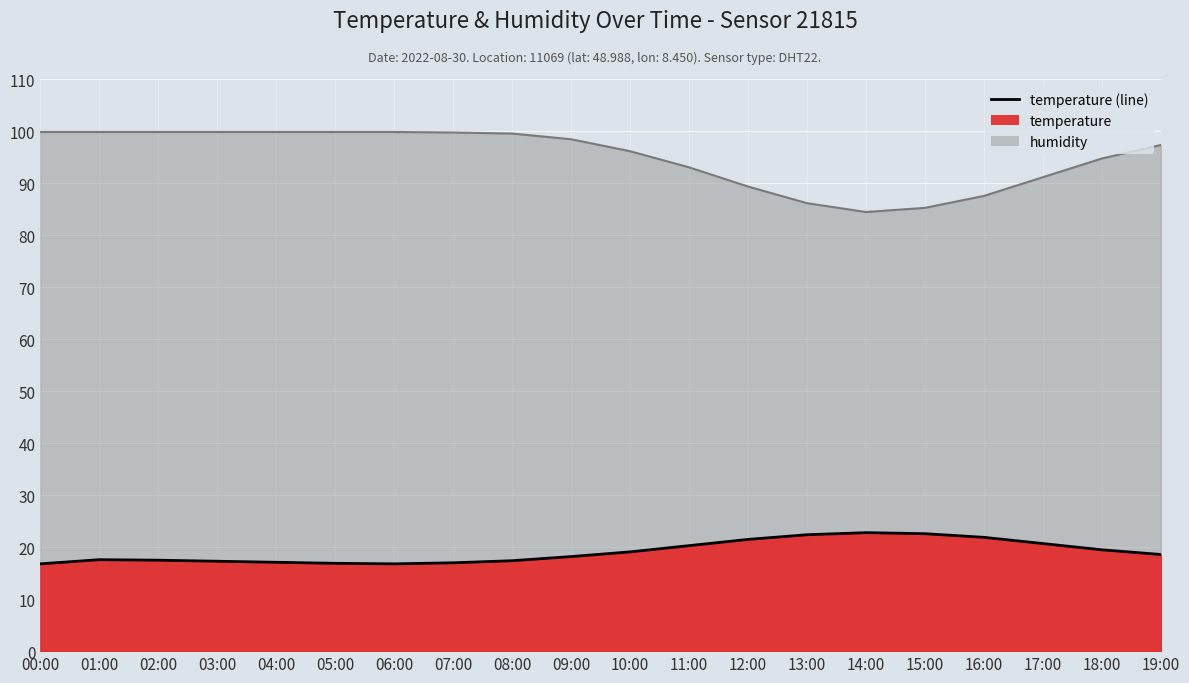

What is the change in value from 05:00 to 08:00?

+0.5